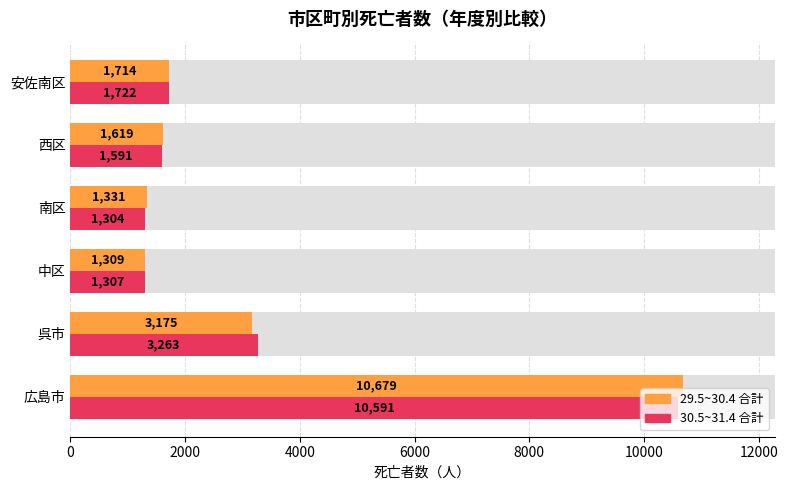

What are all the series names shown in the legend?

29.5~30.4 合計, 30.5~31.4 合計